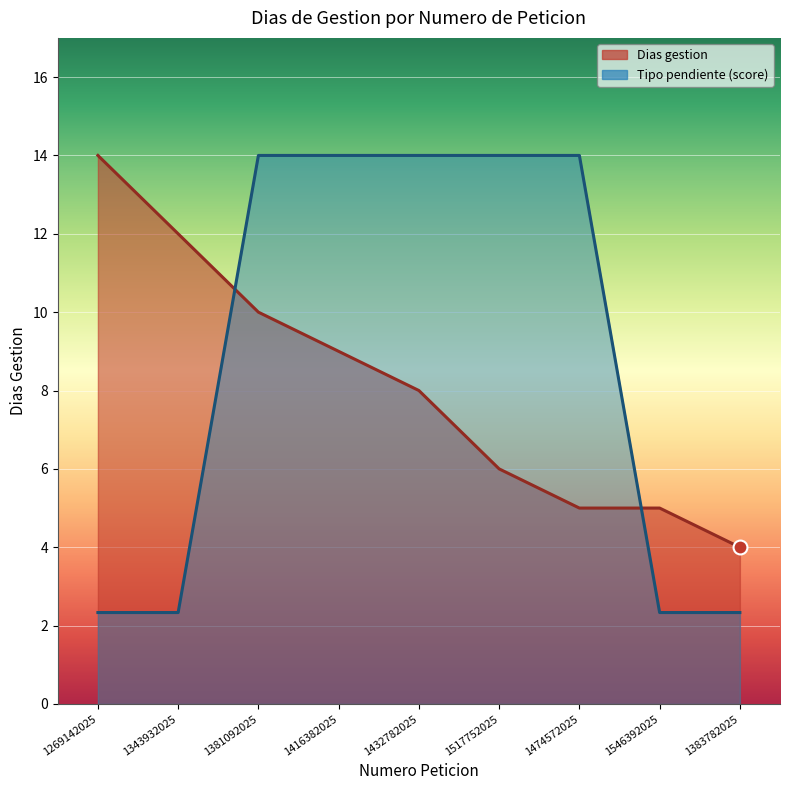

How many values are between 5 and 10?

6